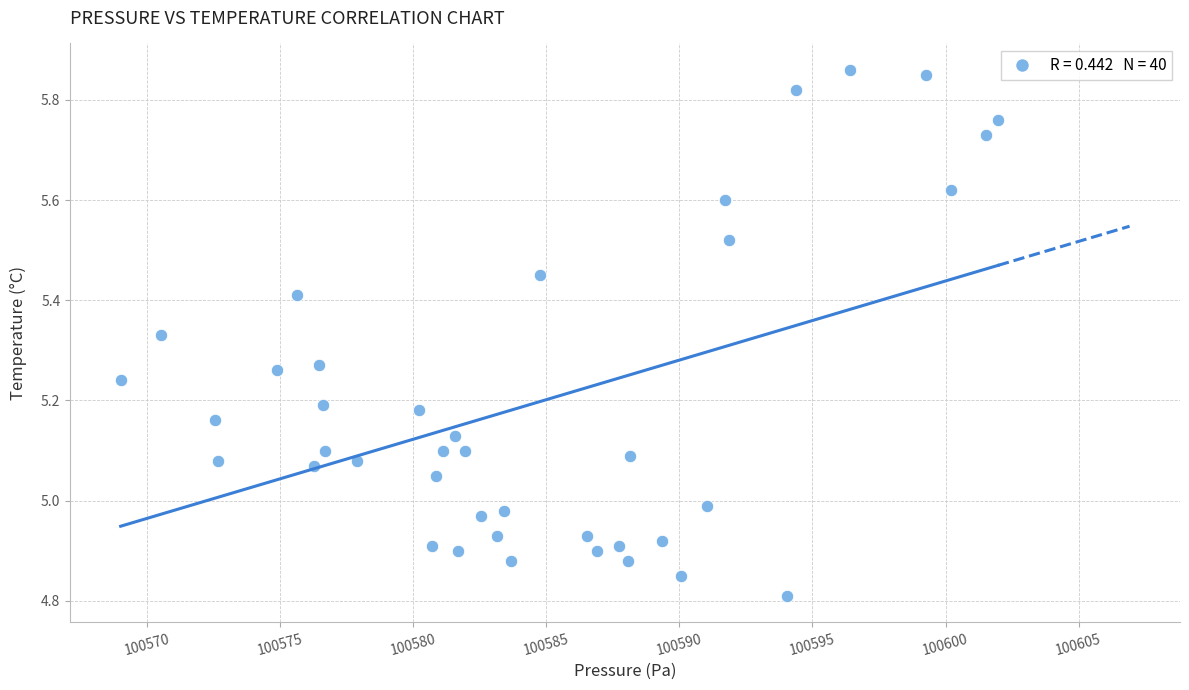

What is the range of X values (max minus min)?

33.0